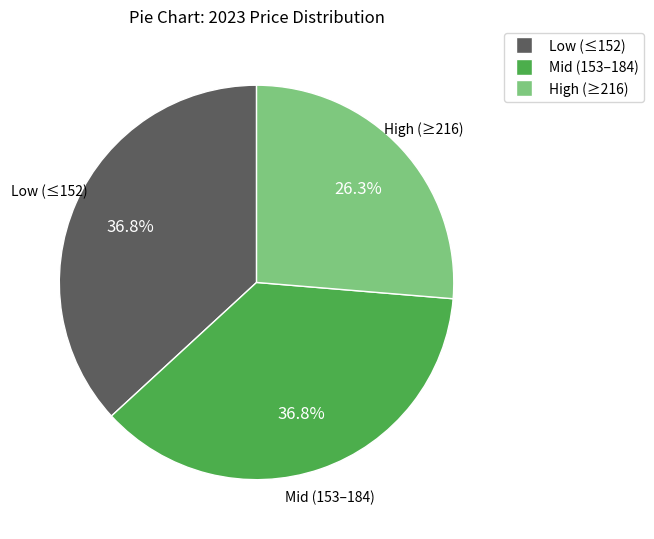

Count the number of slices in the pie.

3